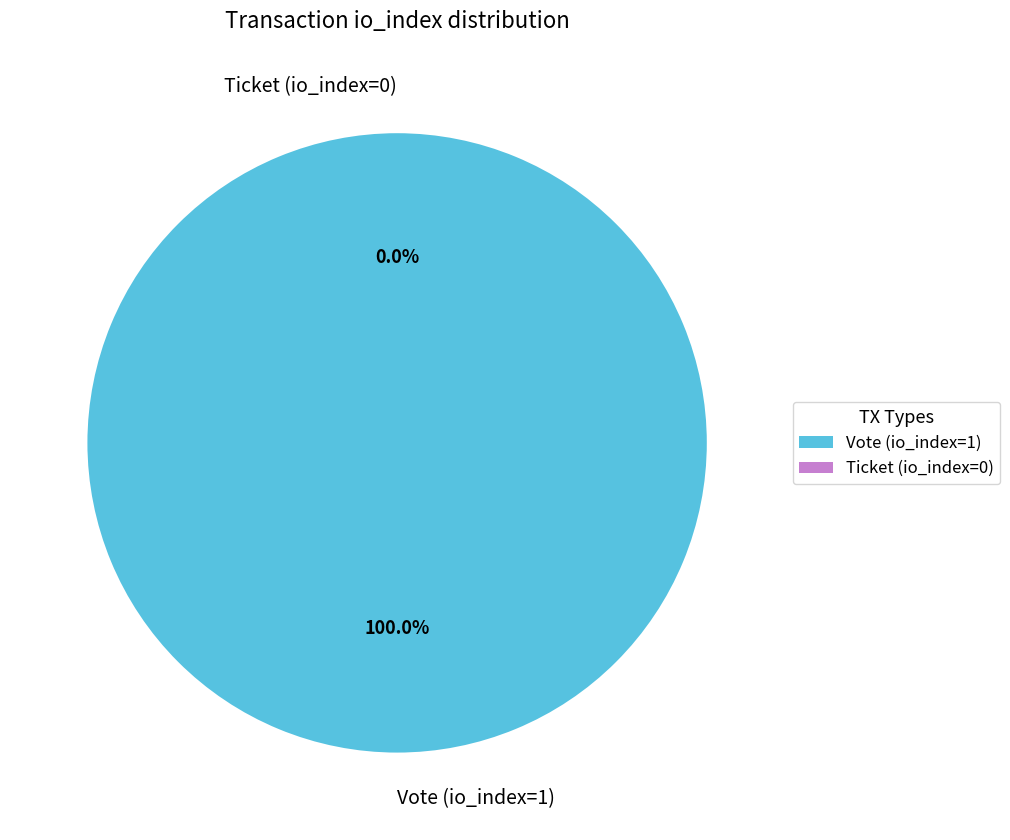

To the nearest percent, what percentage of the pie is Vote (io_index=1)?

100%